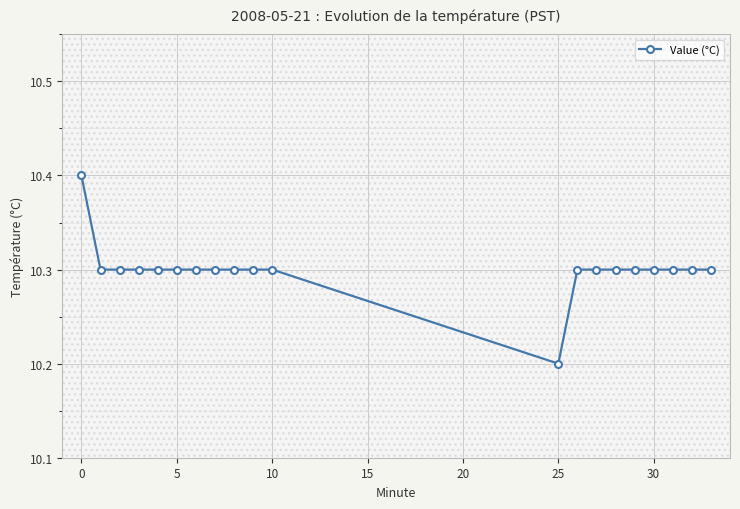

What is the greatest value displayed?

10.4